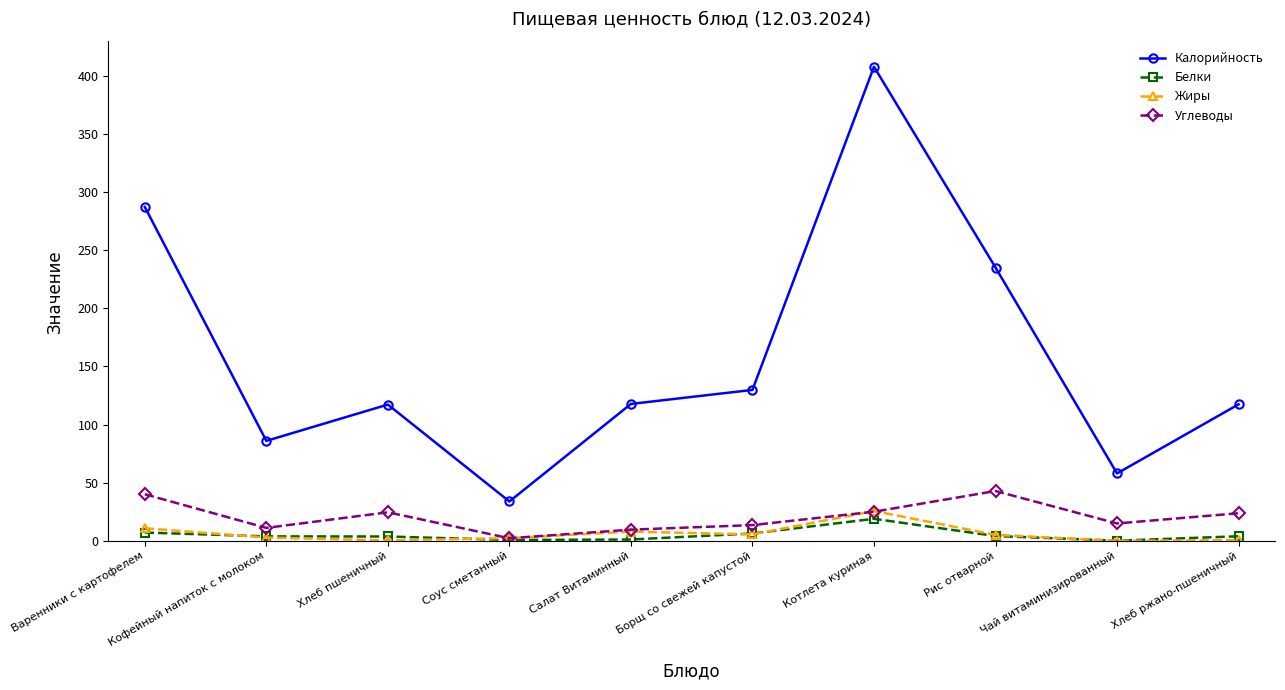

At which category is the sum across all series the highest?

Котлета куриная